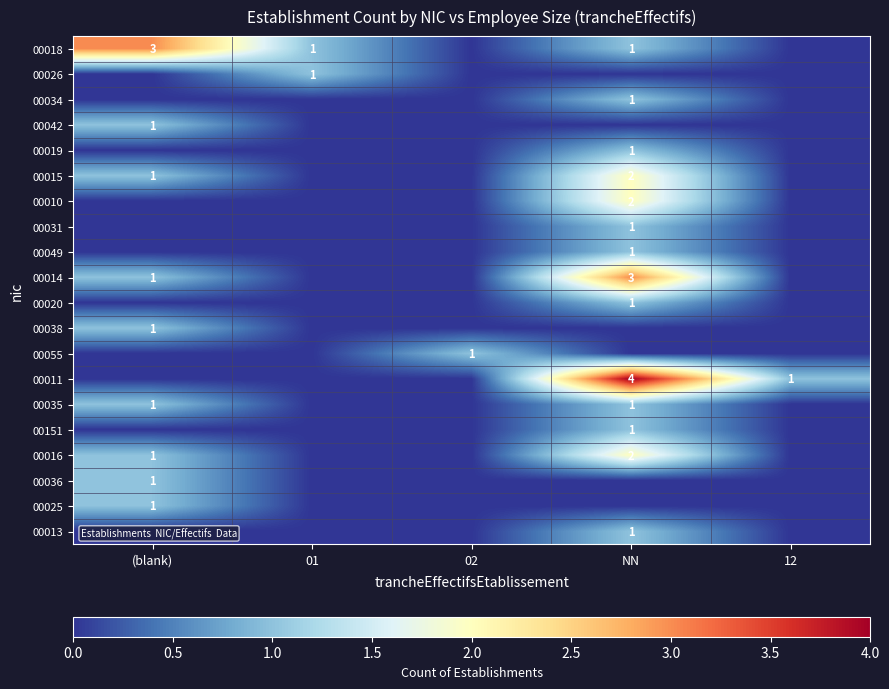

What is the sum of the 00011 values at 12 and NN?

5